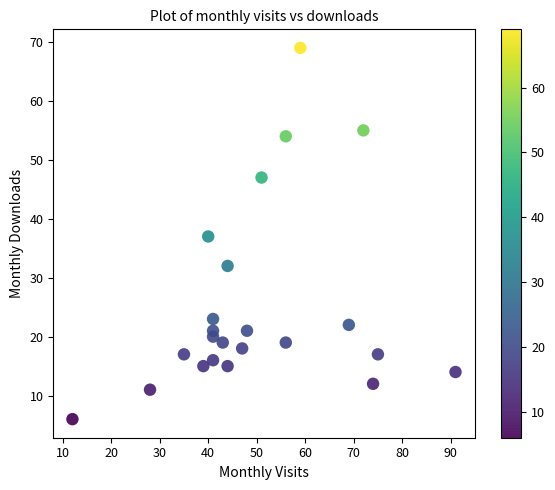

What is the range of Y values (max minus min)?

63